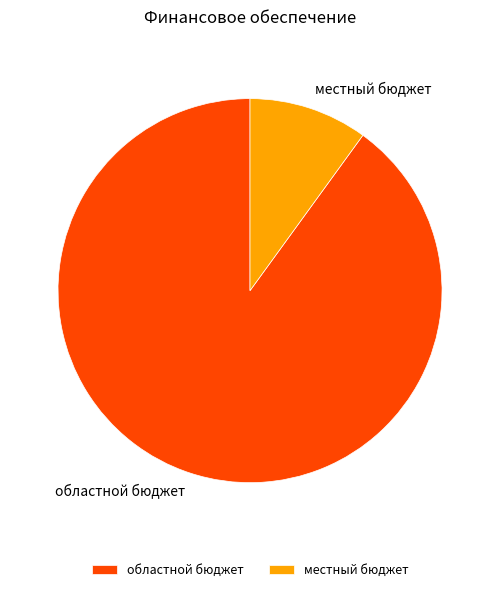

Rank the categories by value from lowest to highest.

местный бюджет, областной бюджет